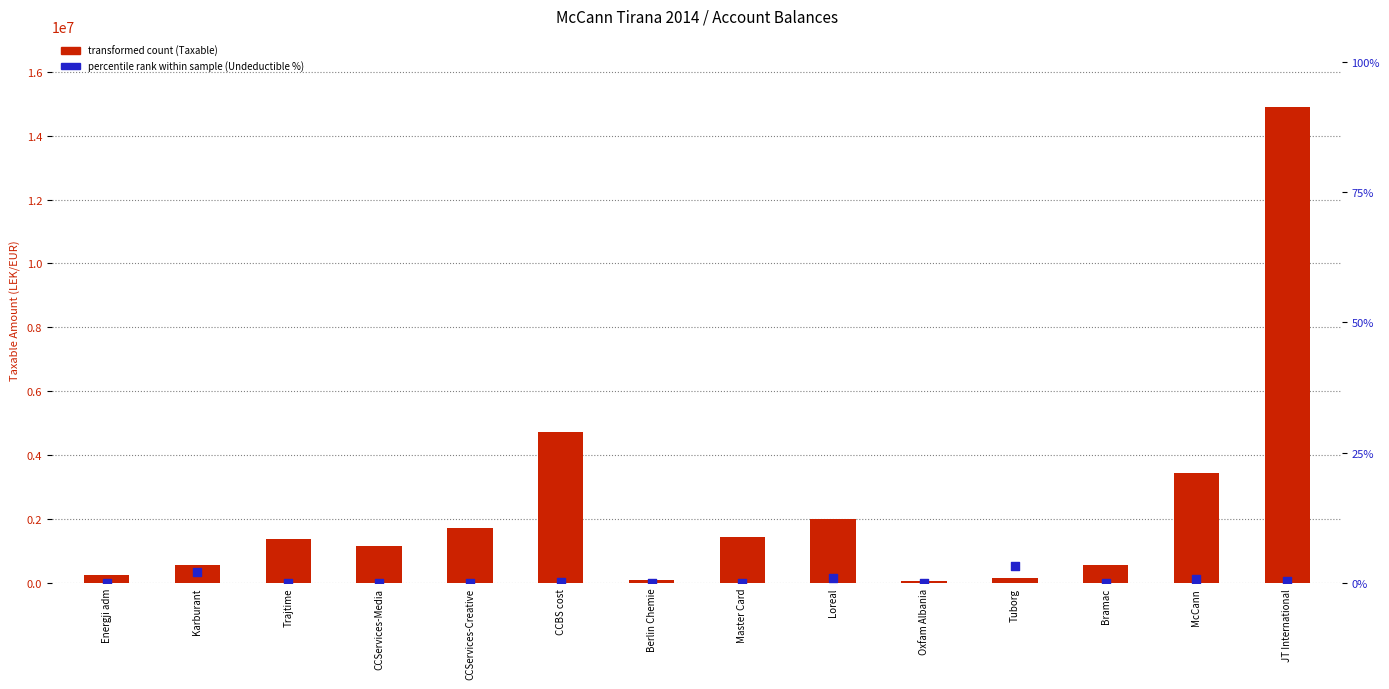

Which series reaches the minimum Y coordinate?

Undeductible % of Taxable